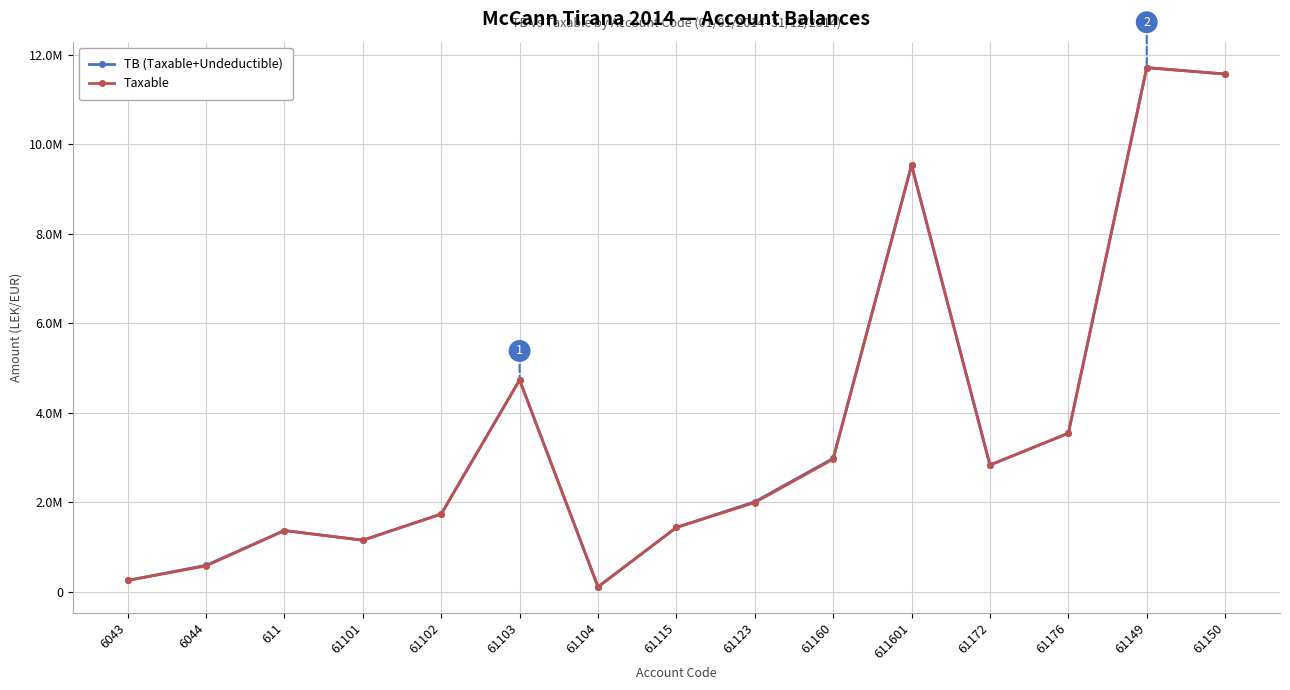

List the labels in order of Taxable value, largest first.

61149, 61150, 611601, 61103, 61176, 61160, 61172, 61123, 61102, 61115, 611, 61101, 6044, 6043, 61104